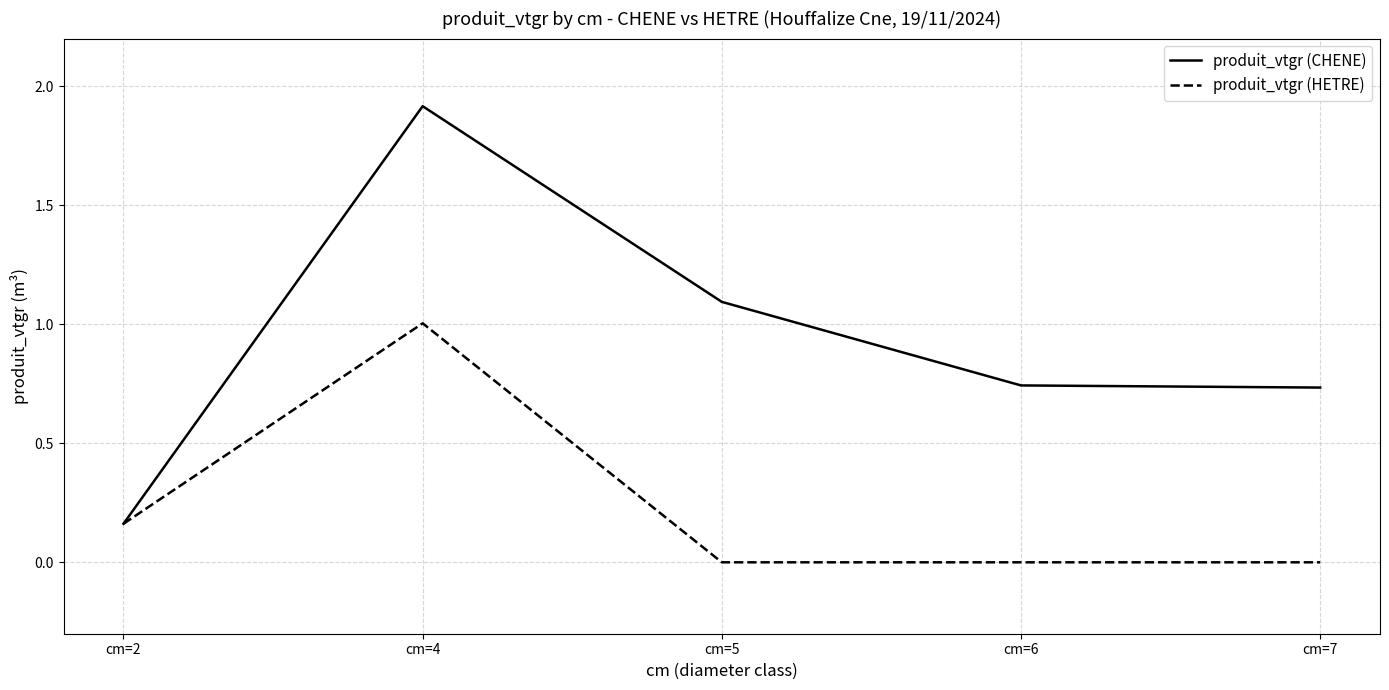

Does the chart display data point markers on the line(s)?

No